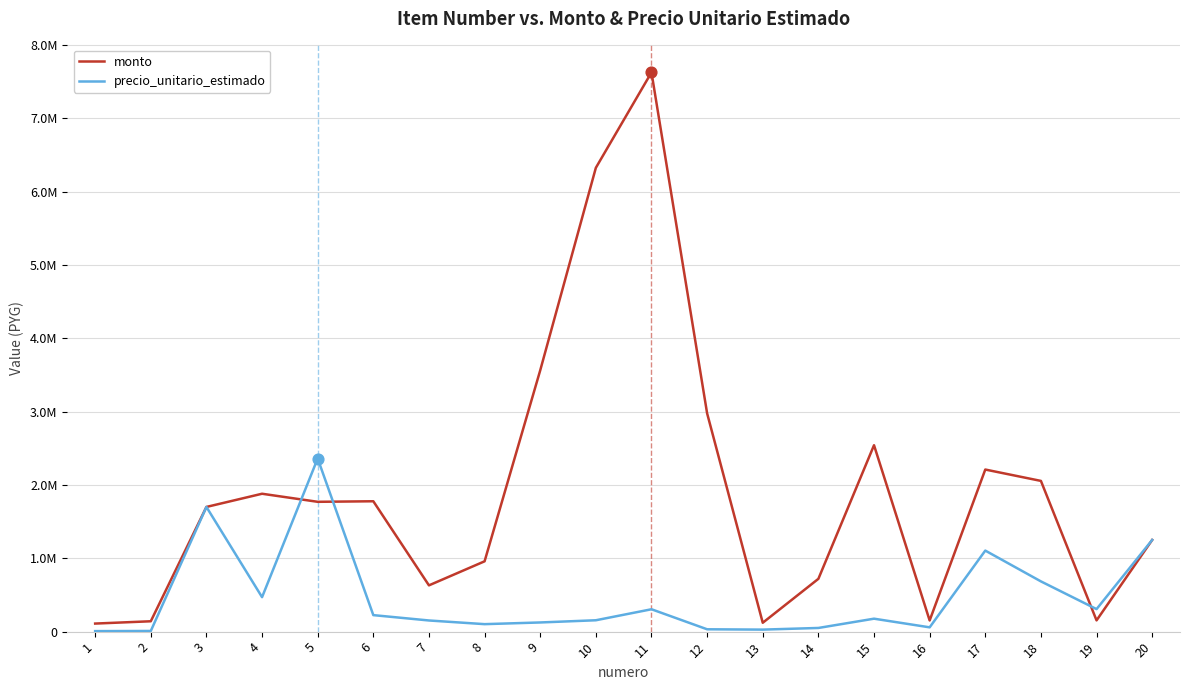

At which category is the sum across all series the highest?

11